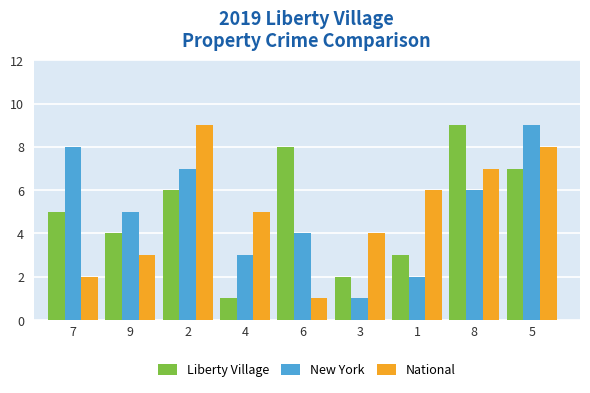

At which category is the sum across all series the highest?

5